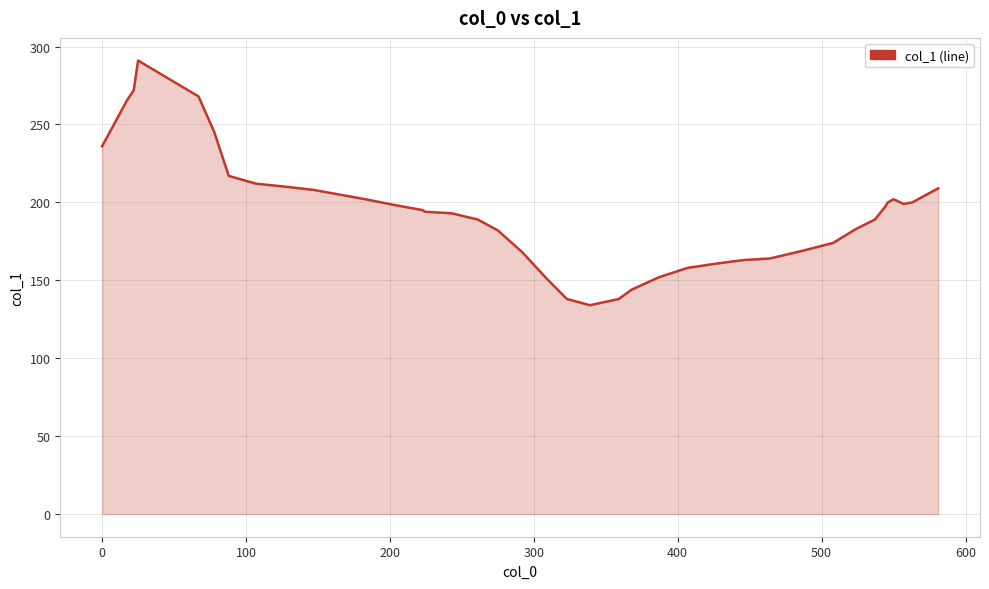

How many lines are shown in the chart?

1